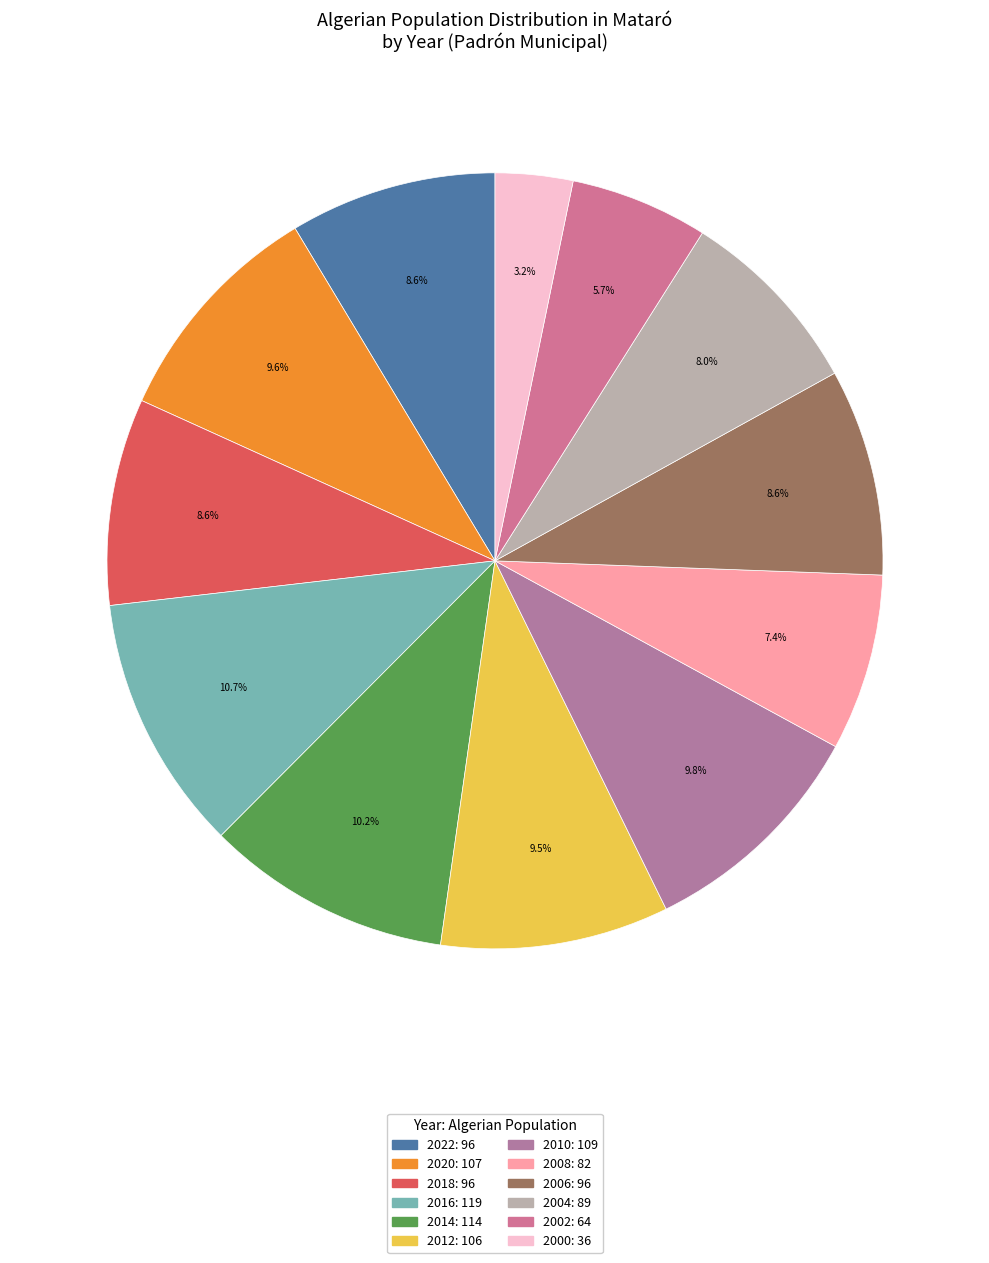

How many slices are in this pie chart?

12